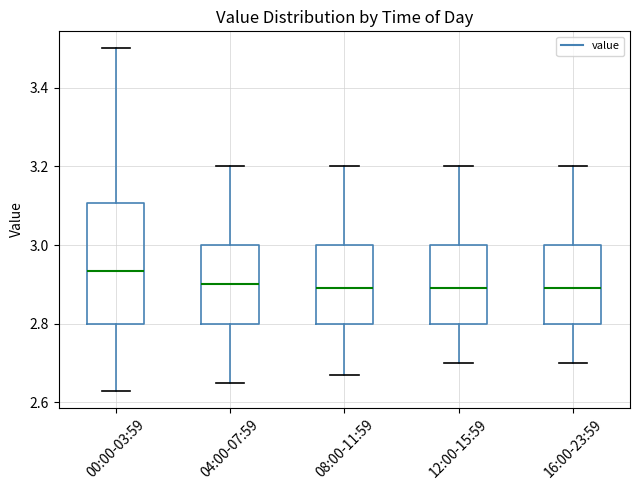

Where does the upper whisker of the box for 04:00-07:59 end on the y-axis? The values are not printed on the chart, so give them approximately, as read against the axis.

3.20